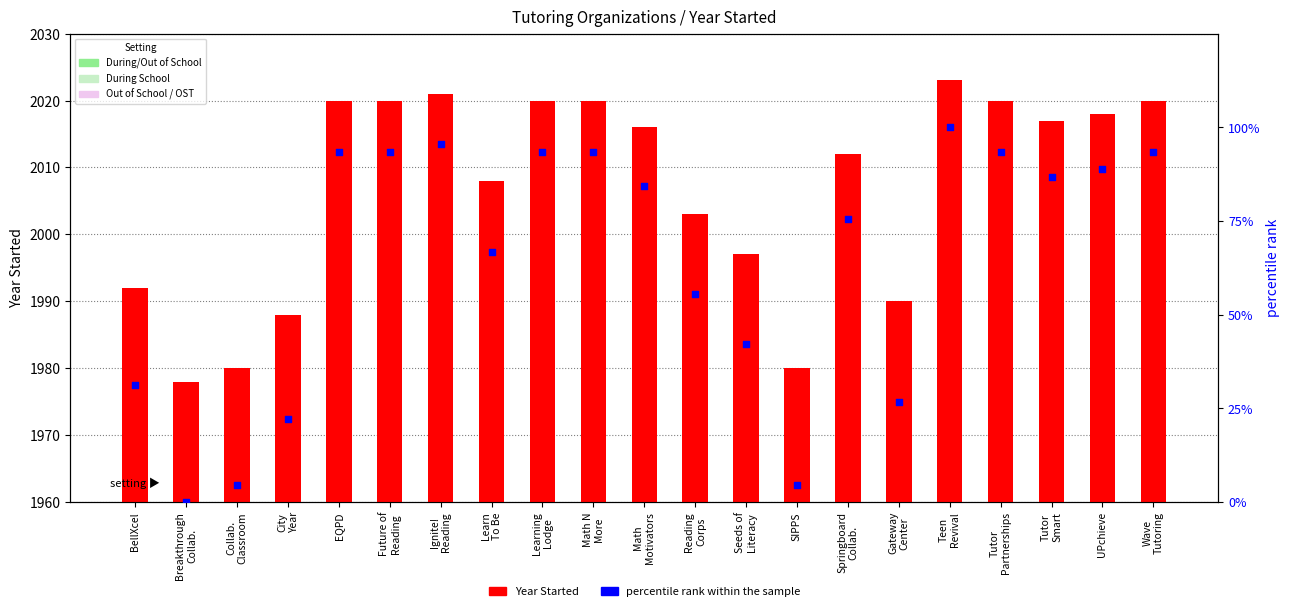

Which series reaches the minimum Y coordinate?

percentile rank within the sample